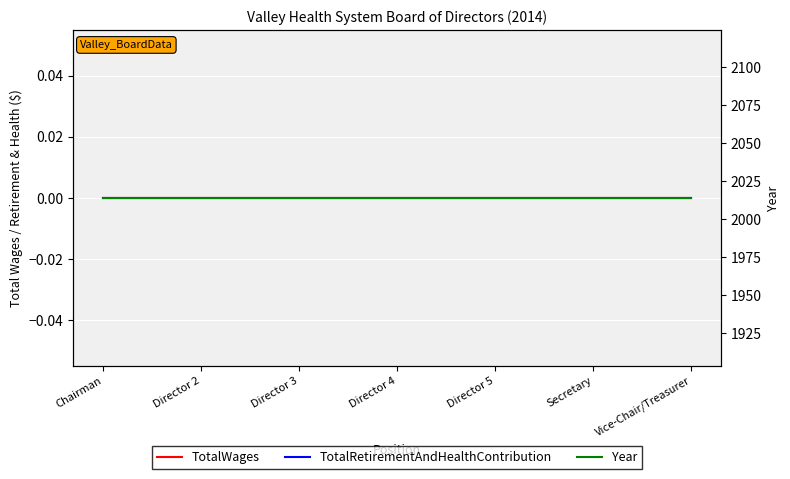

Is the value of Year at Director 3 greater than the value of TotalWages at Secretary?

Yes